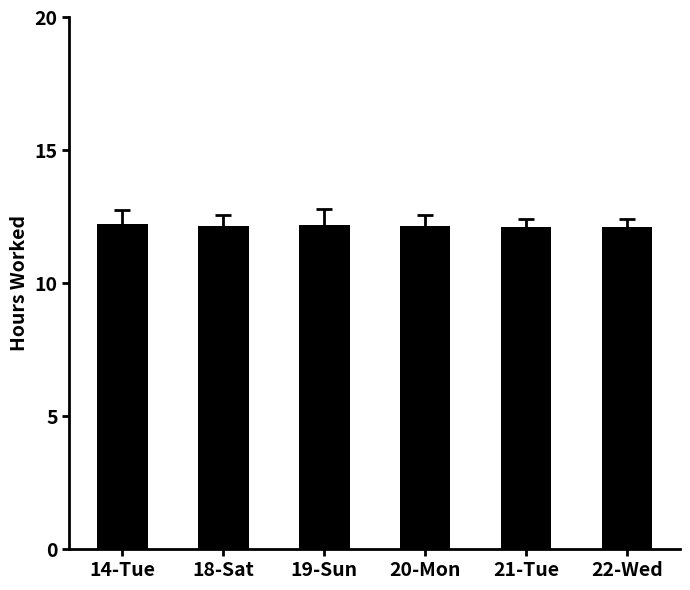

The chart shows a value of 17.5 at 20-Mon. True or false?

False